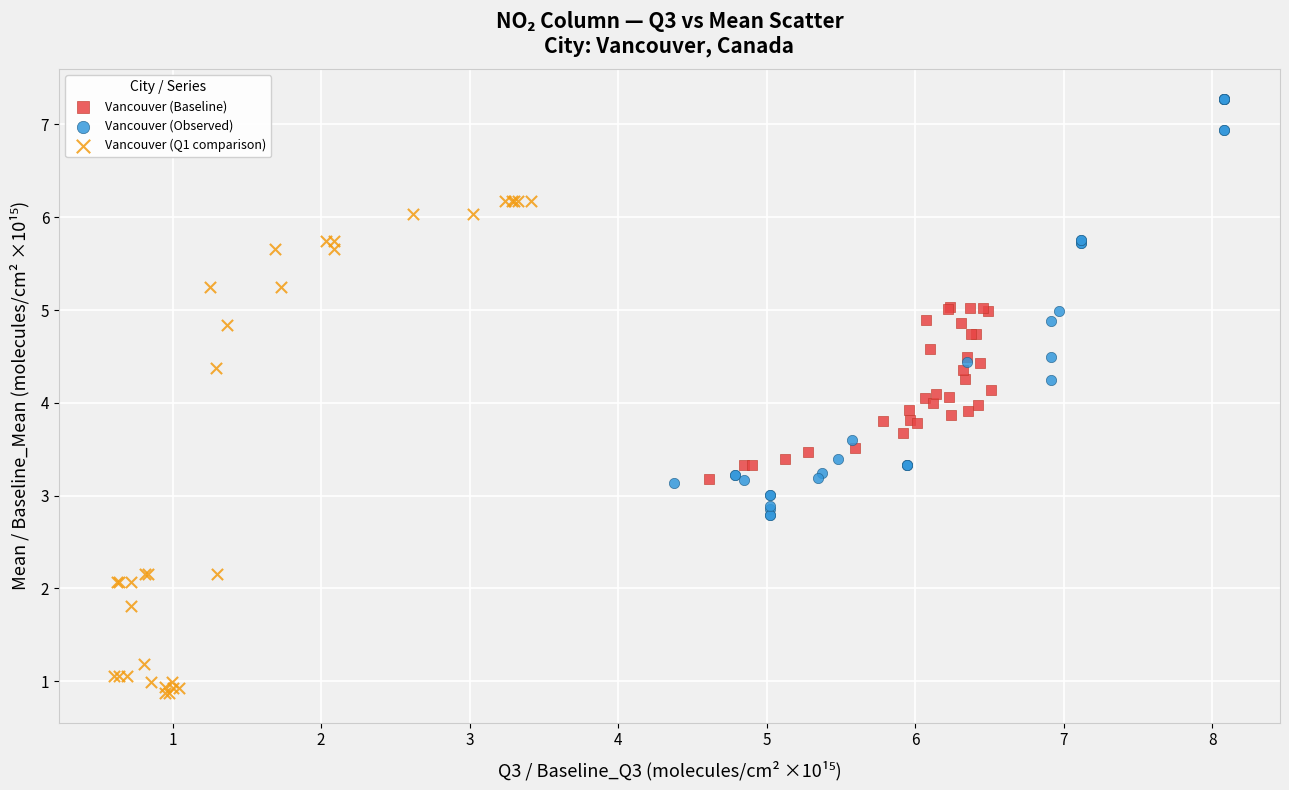

Which series reaches the maximum Y coordinate?

Vancouver (Observed)